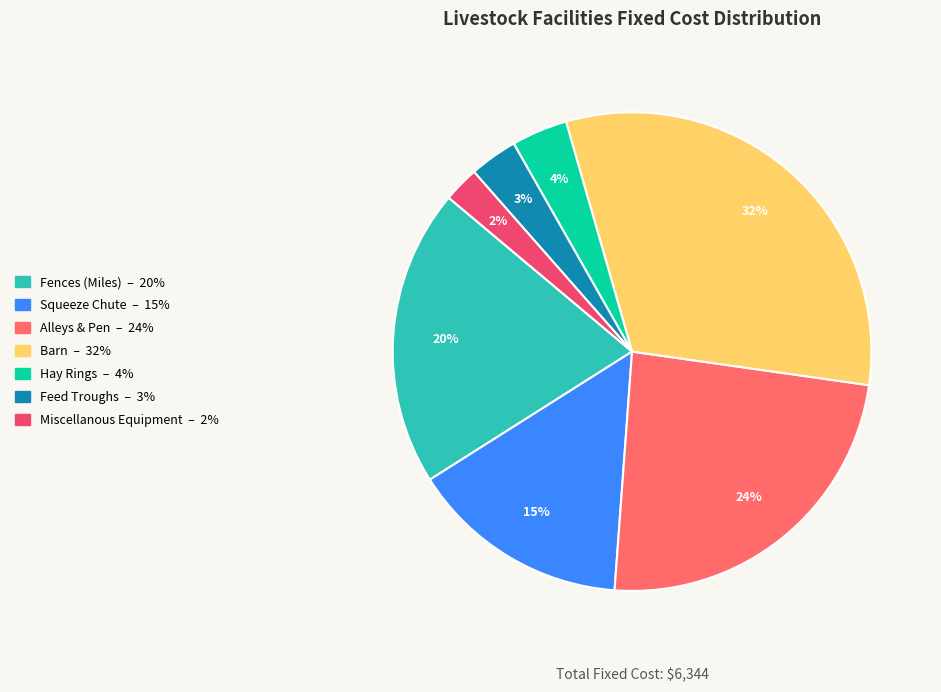

The Feed Troughs slice represents 3% of the pie. True or false?

True